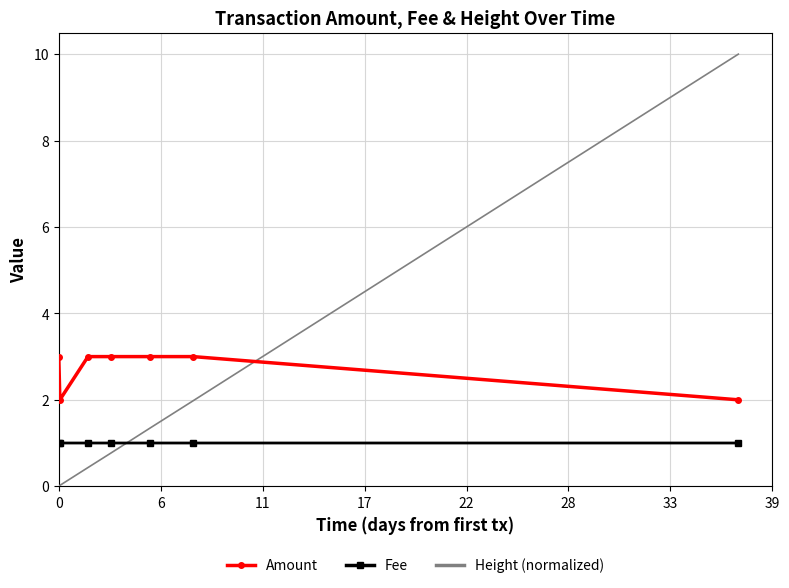

List the series in order of their overall mean, lowest first.

Fee, Height (normalized), Amount